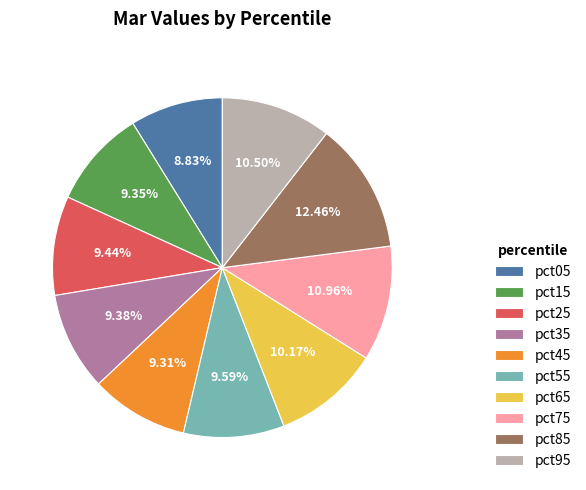

How many slices are in this pie chart?

10